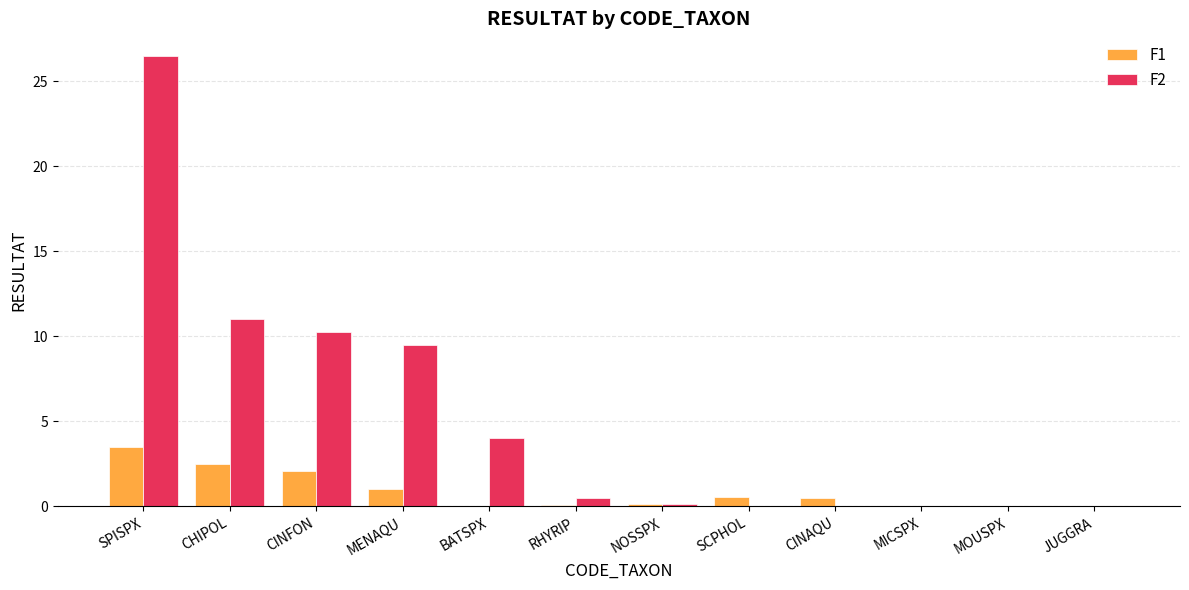

At which label is F1 closest to 1?

MENAQU